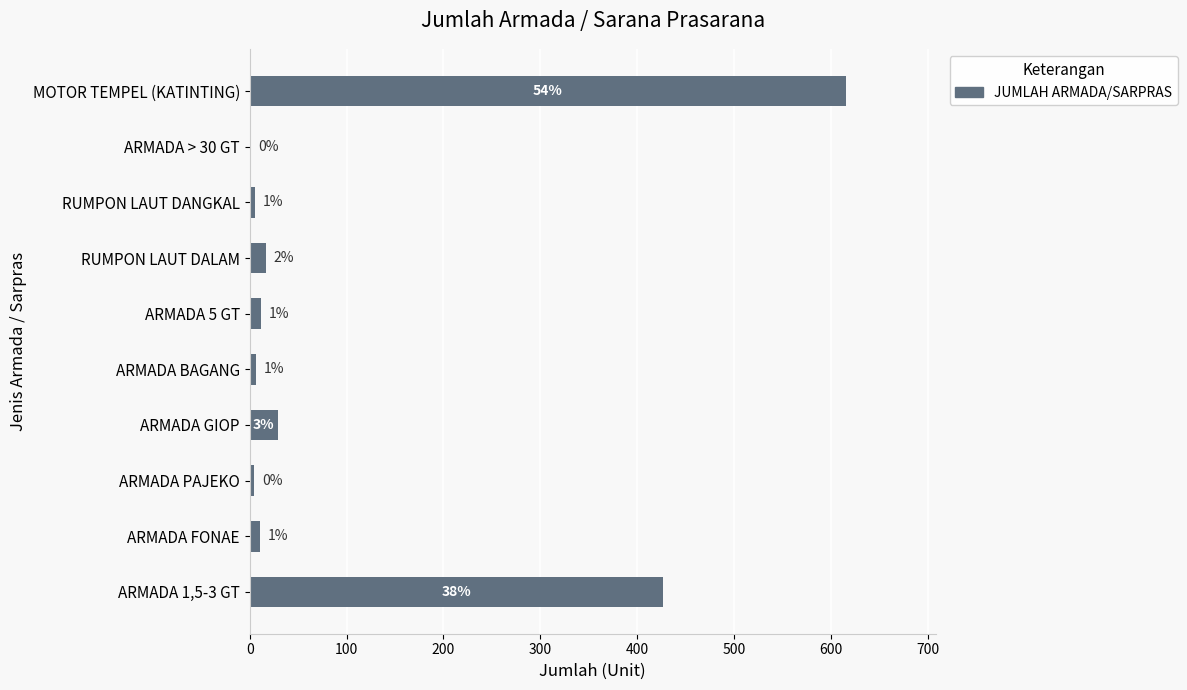

Are the bars horizontal?

Yes